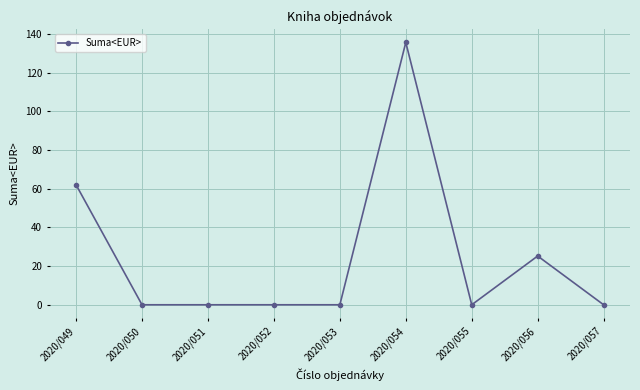

True or false: there are more than 0 points higher than both neighbors.

True